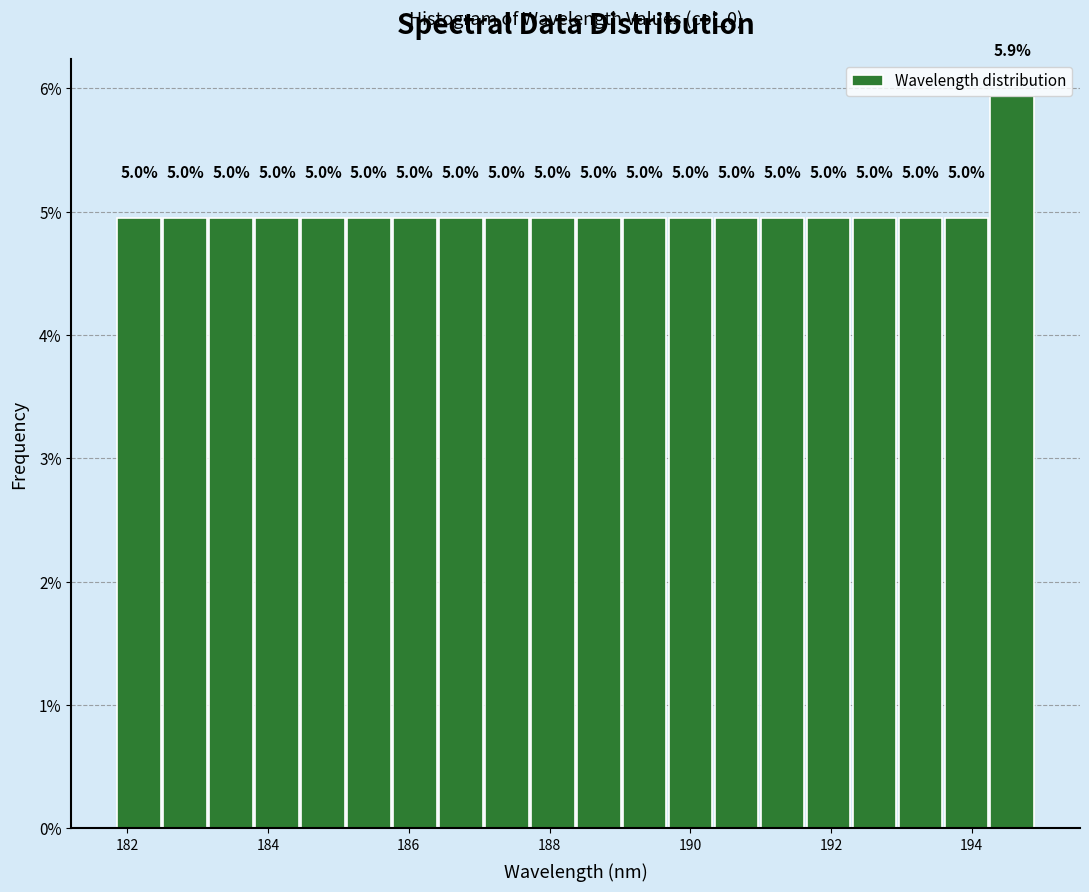

Read against the x-axis, roughly where is the centre of the tallest bar?

194.6